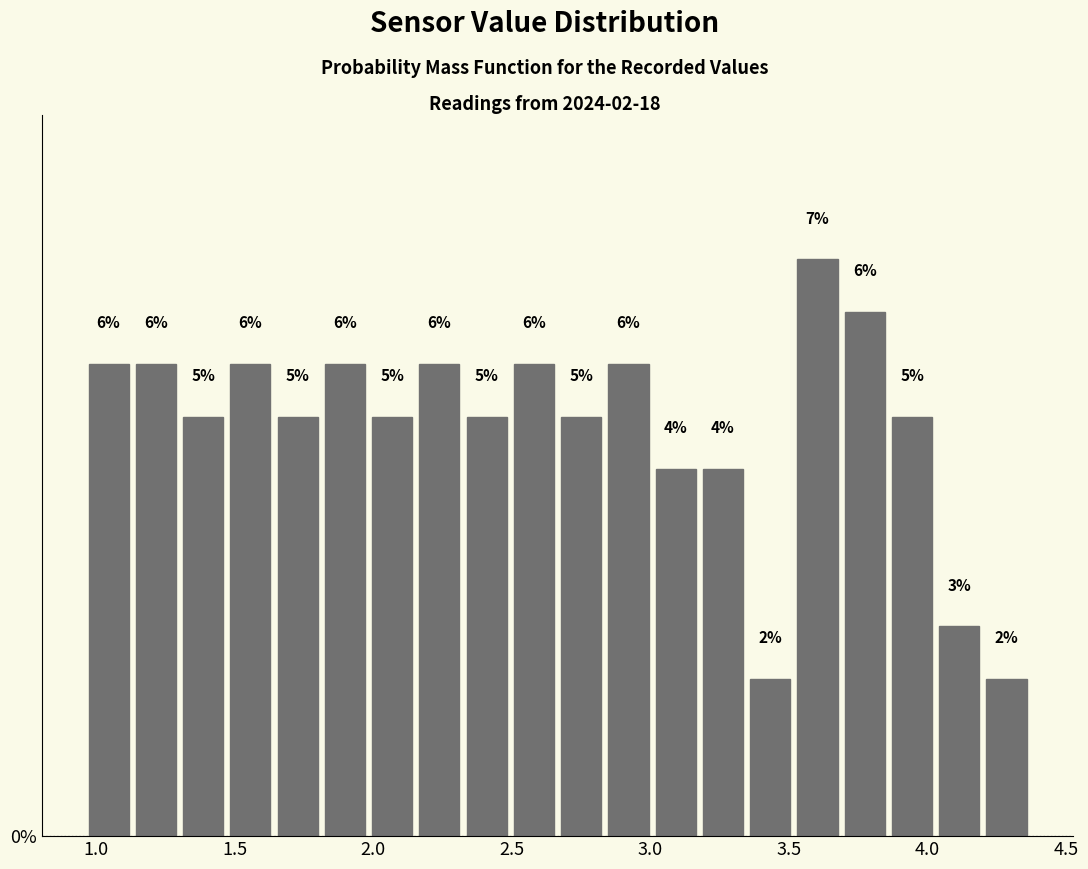

Around what value on the x-axis is the tallest bar? Give the approximate position of its centre, as read against the axis.

3.60